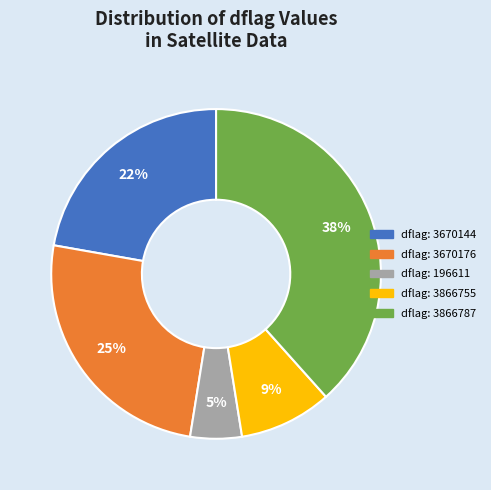

Is there any slice that represents more than half of the pie?

No